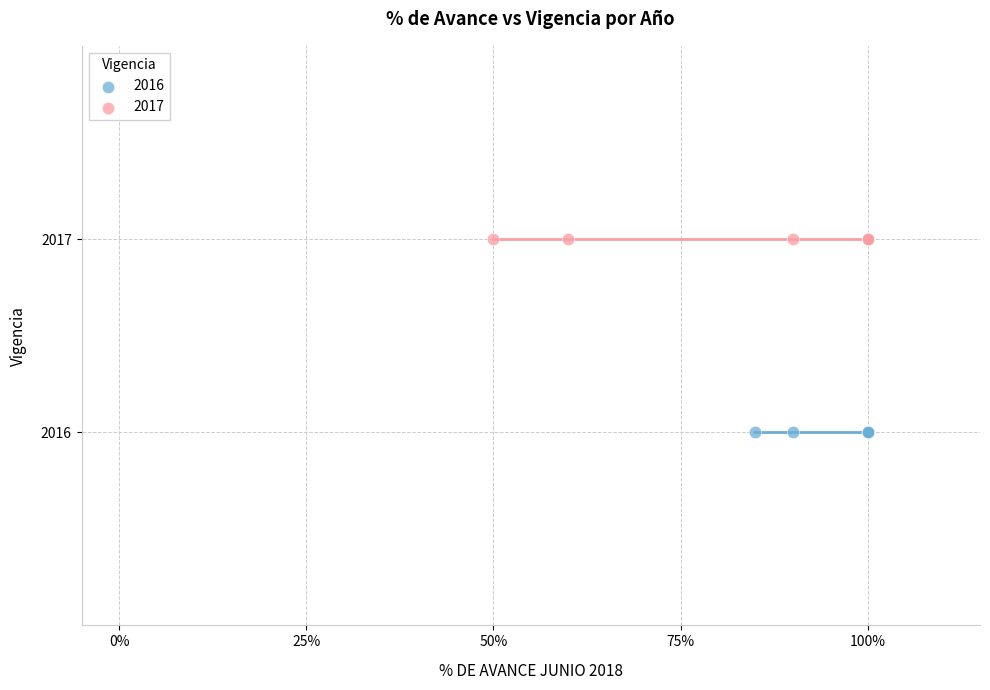

Which series contains the lowest Y value?

2016